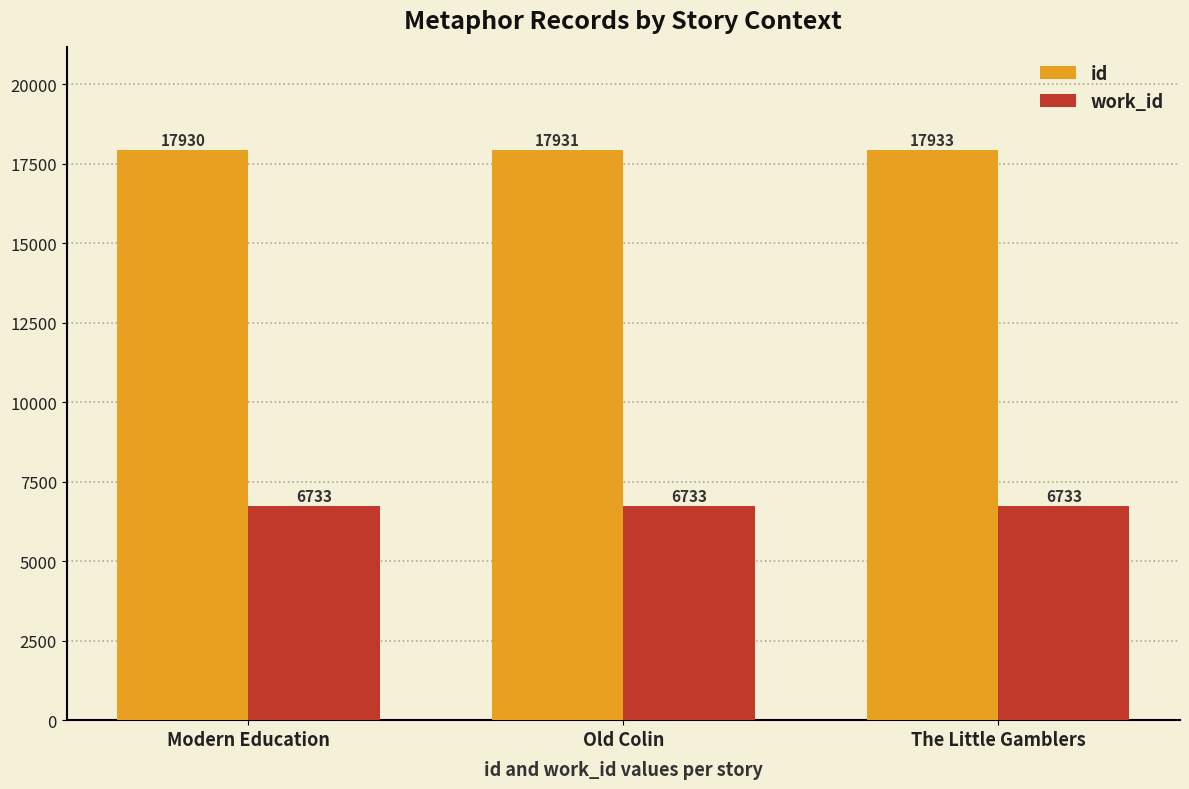

Reading right to left, transcribe all the data shown in this chart.

id: The Little Gamblers=17933	Old Colin=17931	Modern Education=17930
work_id: The Little Gamblers=6733	Old Colin=6733	Modern Education=6733